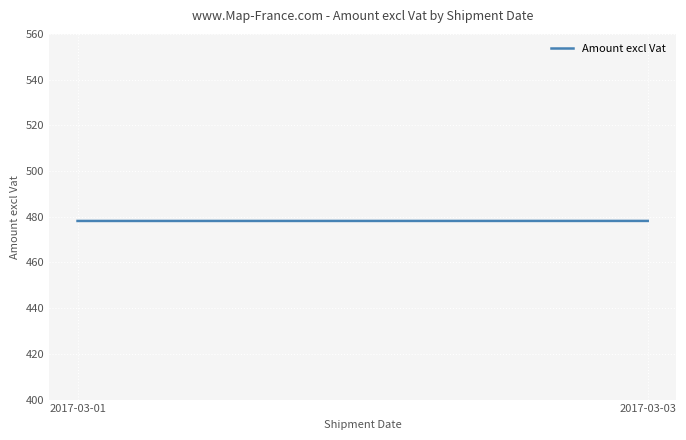

Reading left to right, what are all the values shown in this chart?

478.2	478.2